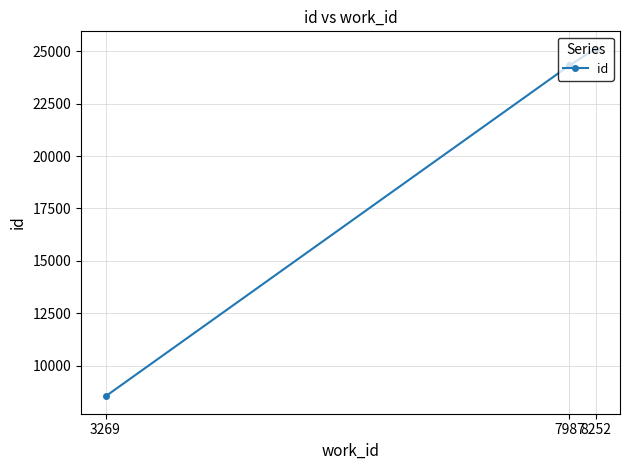

What is the minimum value shown in the chart?

8530